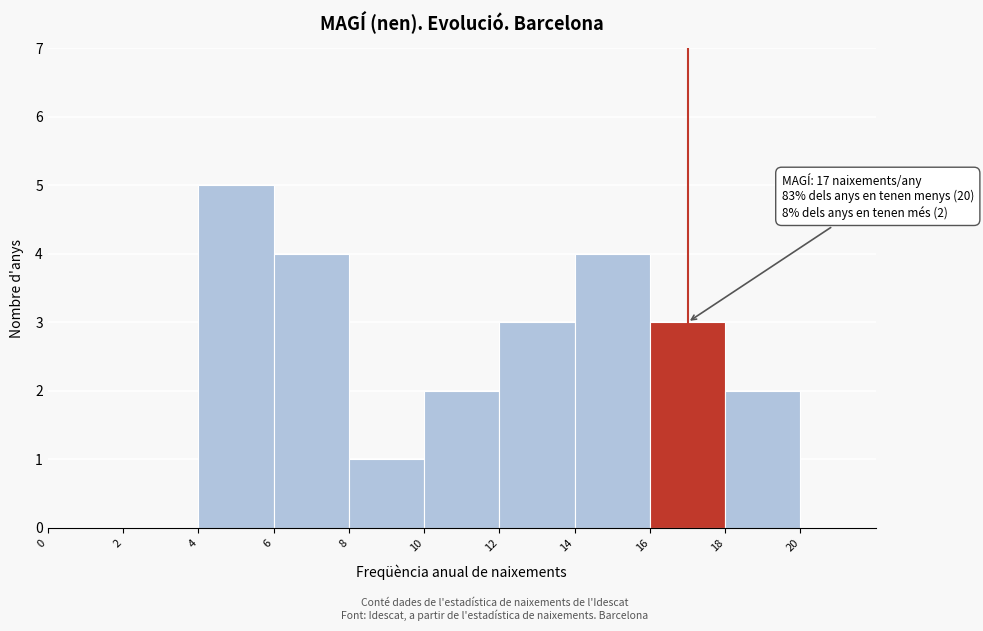

Over which range of the x-axis is the bar tallest?

4 to 6